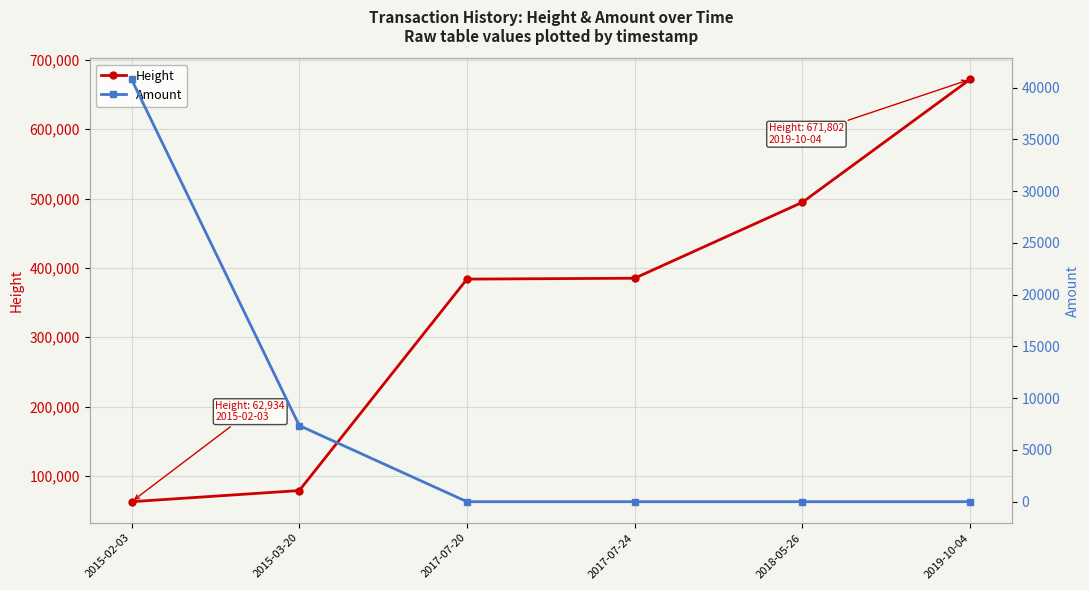

True or false: Amount has a value of 5098.9 at 2015-03-20.

False